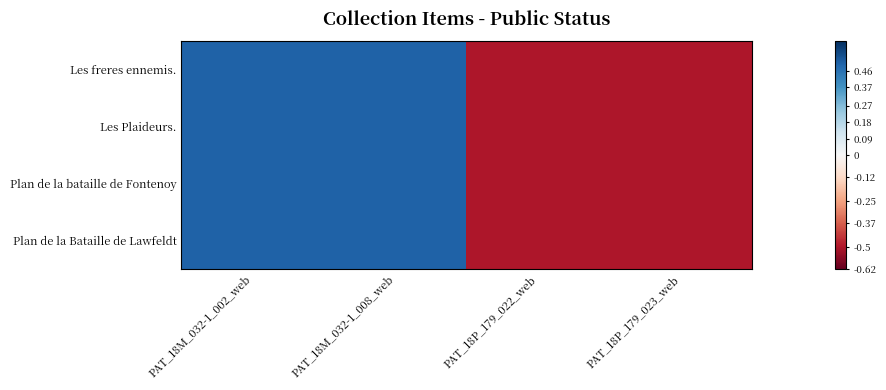

Which series has the largest range (max minus min)?

Les freres ennemis.